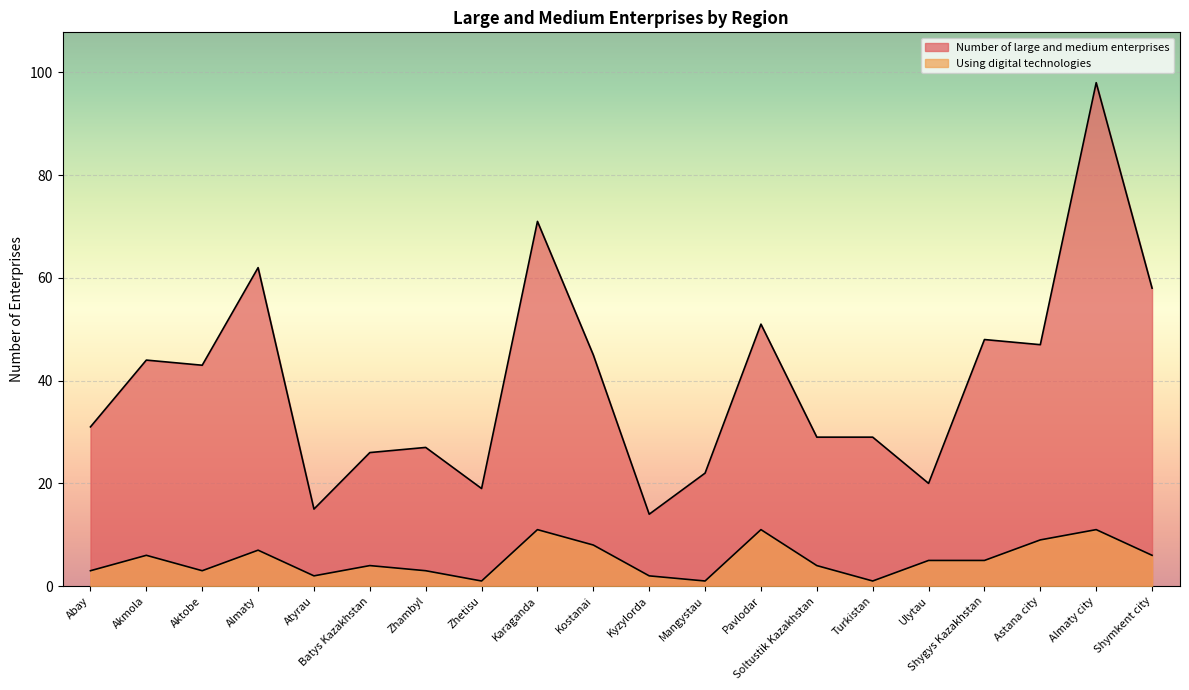

True or false: Number of large and medium enterprises and Using digital technologies intersect in this chart.

False